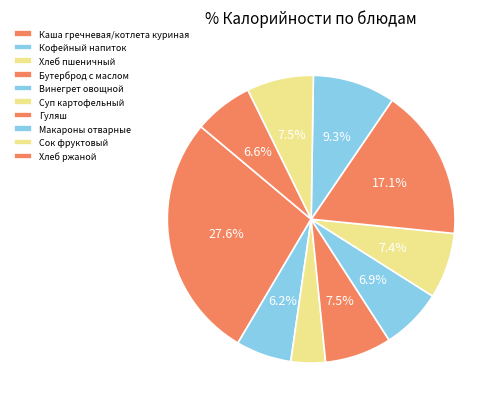

To the nearest percent, what percentage of the pie is Гуляш?

17%